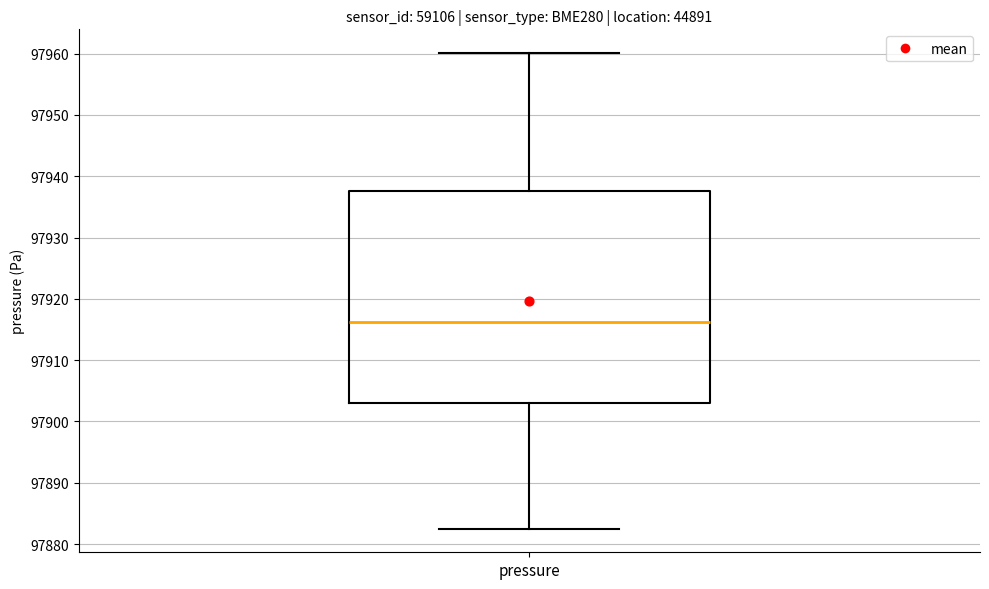

Transcribe this box plot: give where the median line is, the range the box spans, and where the two whiskers end, as read against the y-axis. The values are not printed on the chart, so give them approximately, as read against the axis.

median 97916, box 97903 to 97938, whiskers 97883 to 97960